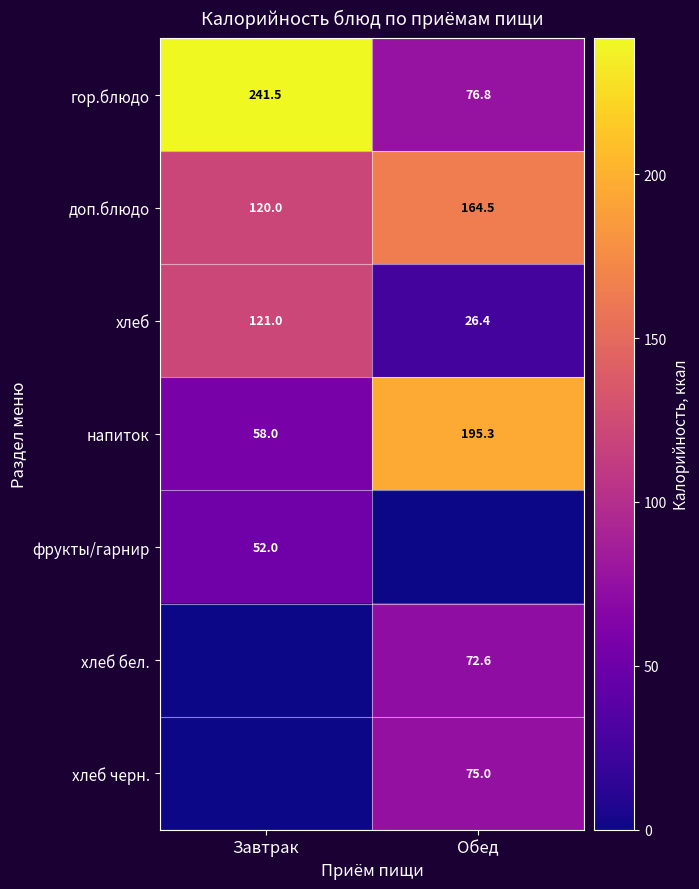

List the labels in order of хлеб value, smallest first.

Обед, Завтрак